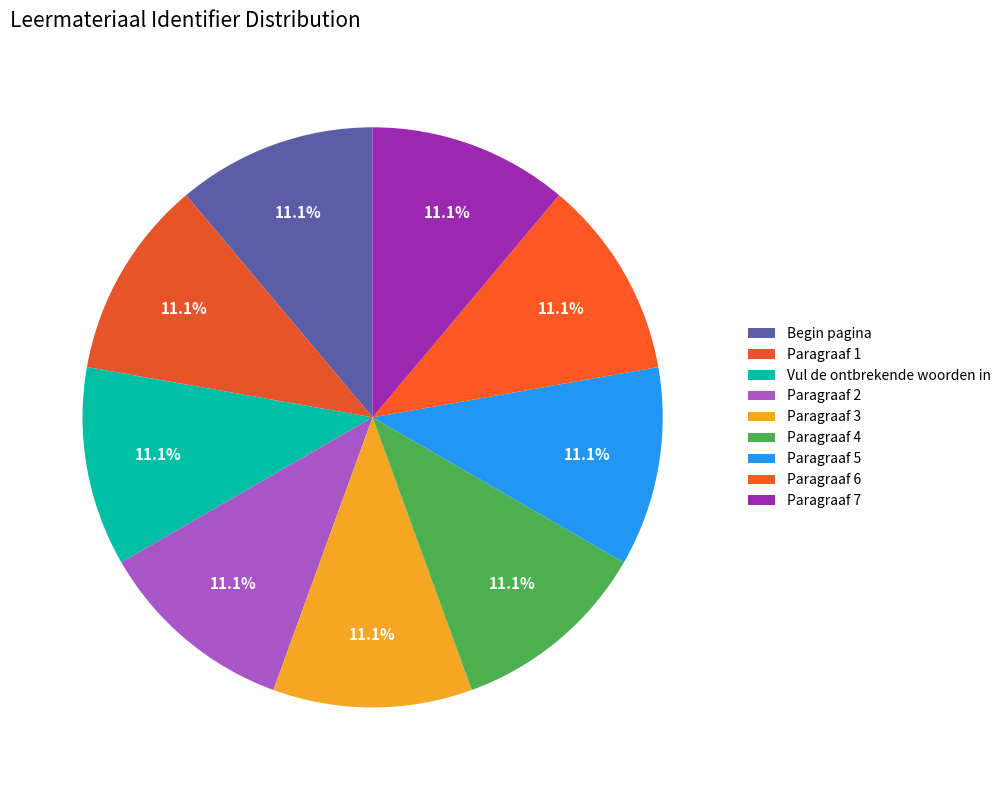

Which has a higher value, Paragraaf 7 or Vul de ontbrekende woorden in?

Paragraaf 7